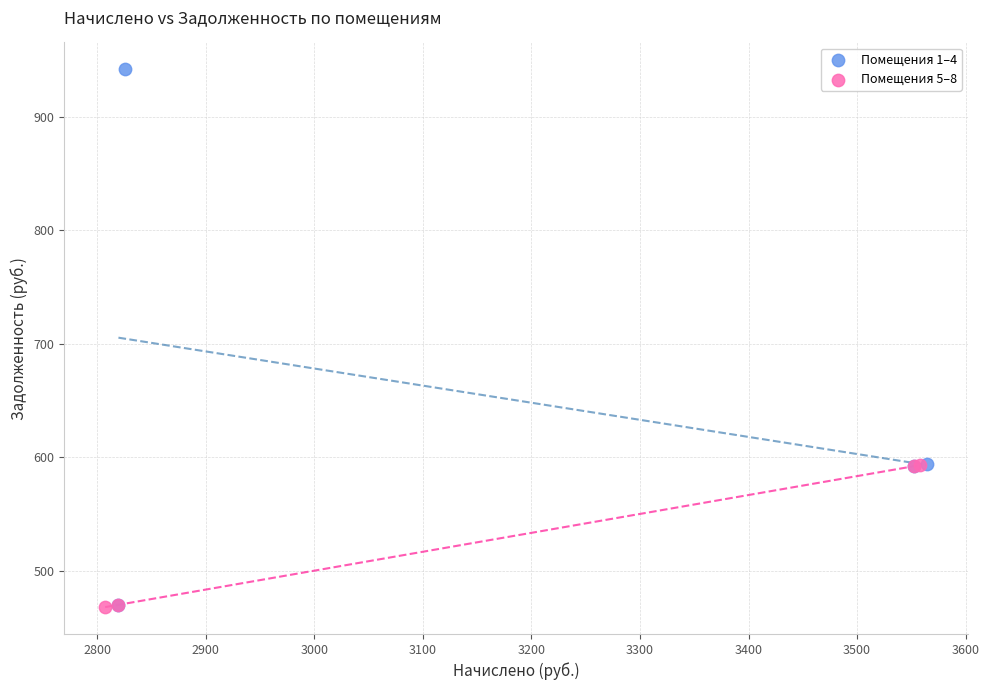

Which series reaches the maximum Y coordinate?

Помещения 1–4